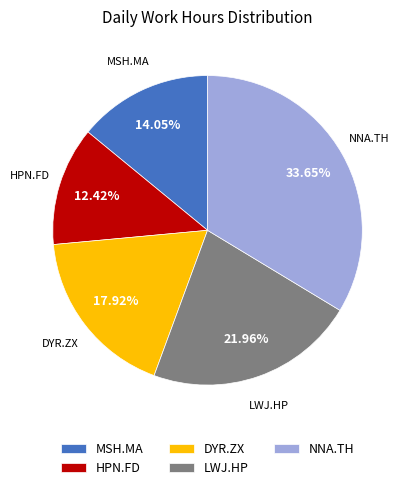

Which slice is the largest?

NNA.TH